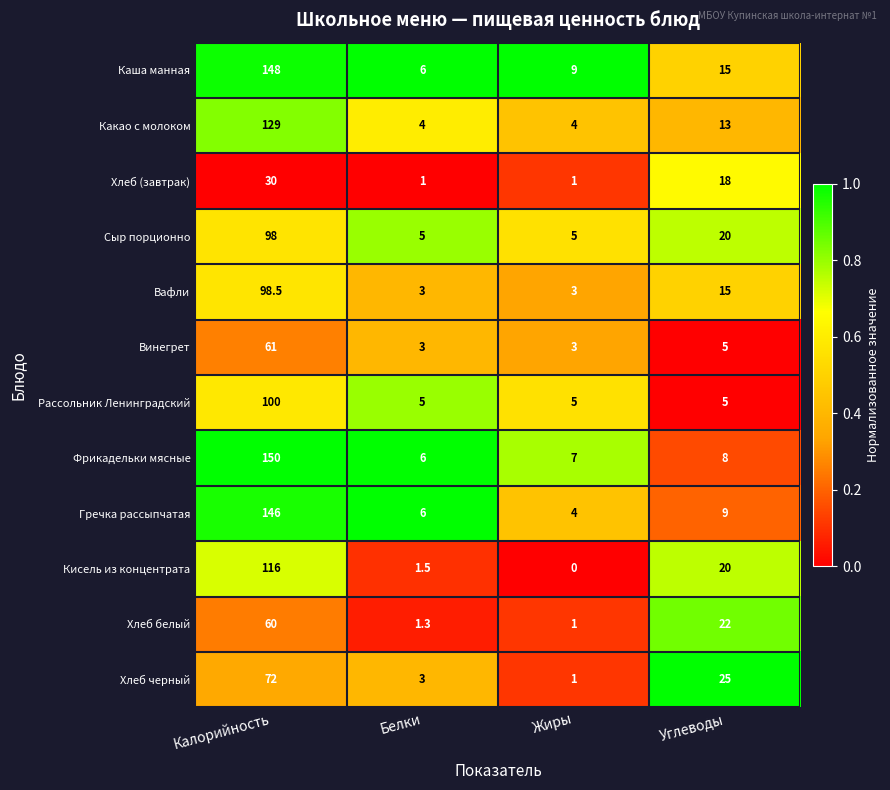

True or false: Какао с молоком has a value of 4.0 at Белки.

True